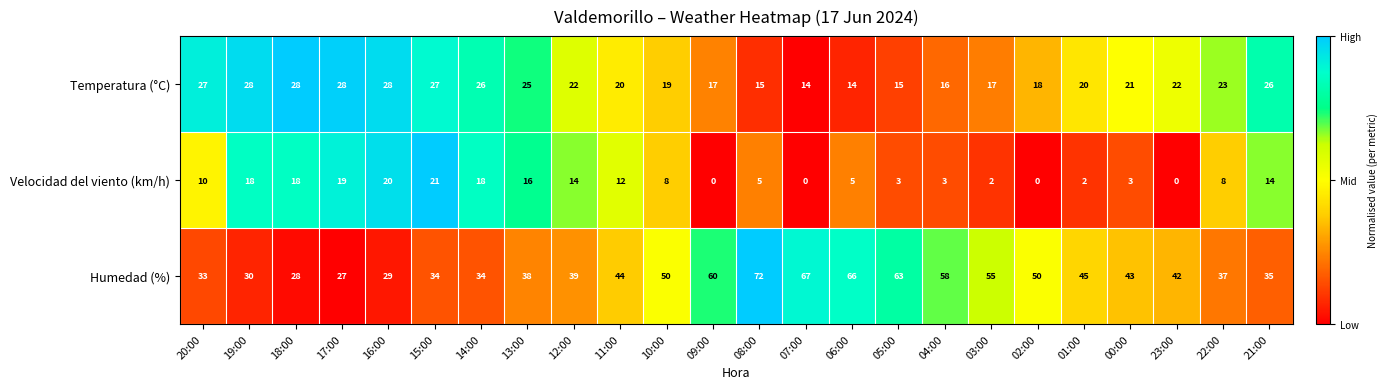

What is the sum of the Humedad (%) values at 19:00 and 03:00?

85